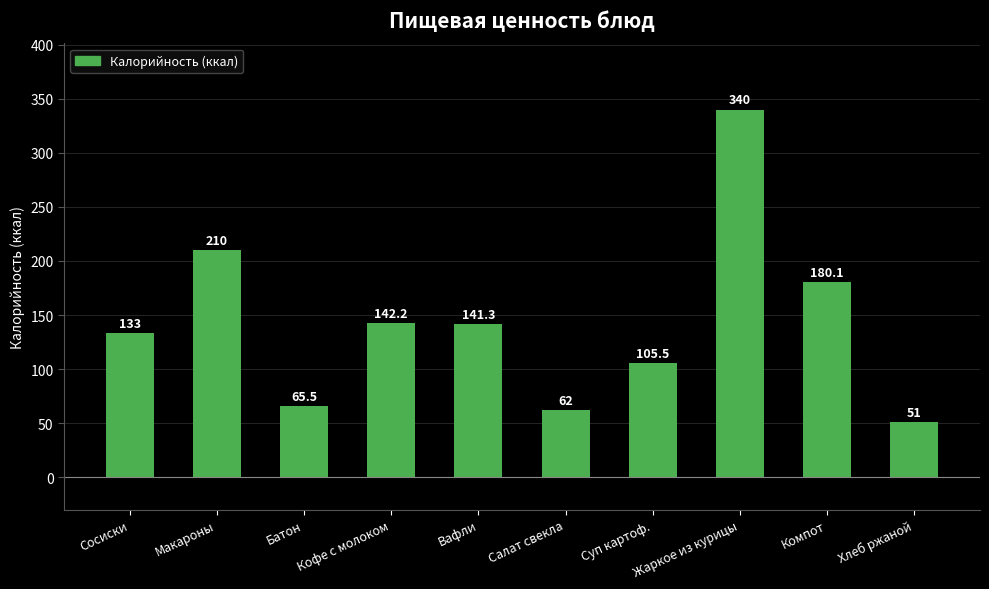

How many data points does each series have?

10